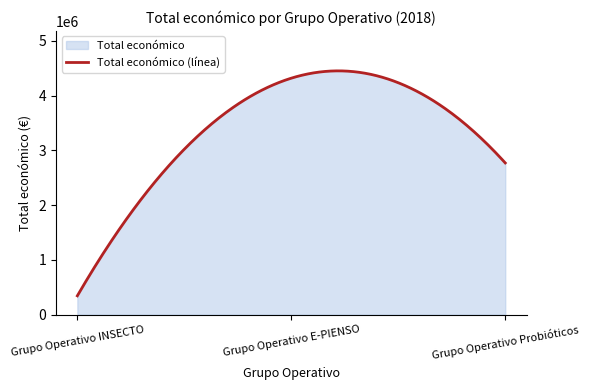

Count the number of categories in the chart.

300